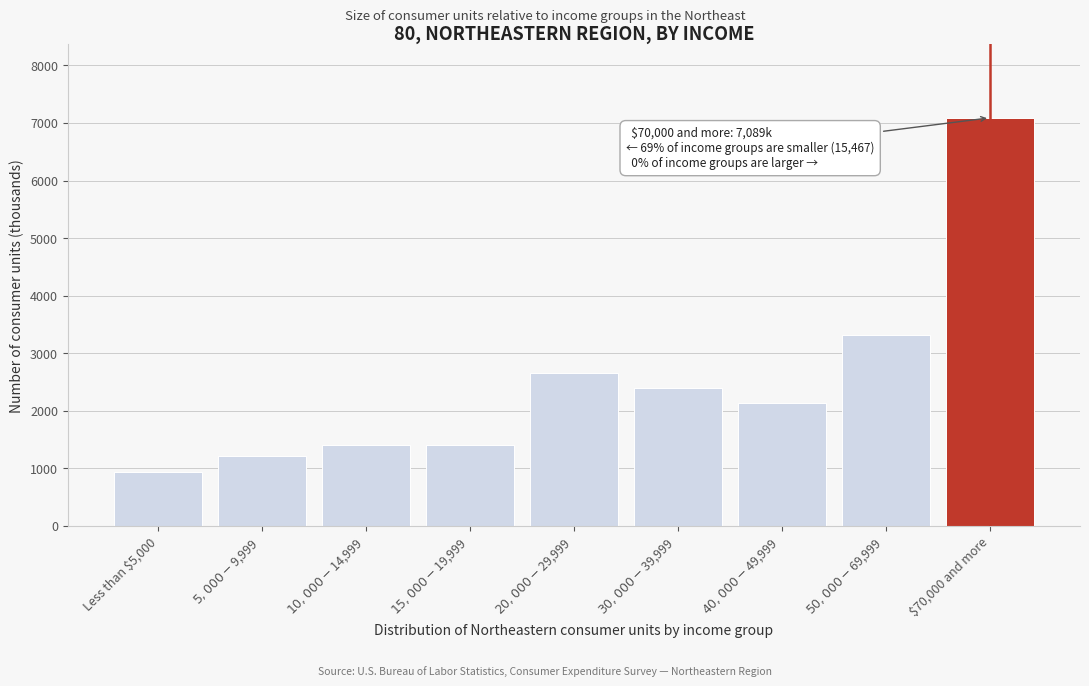

The value at $70,000 and more is 4505. True or false?

False